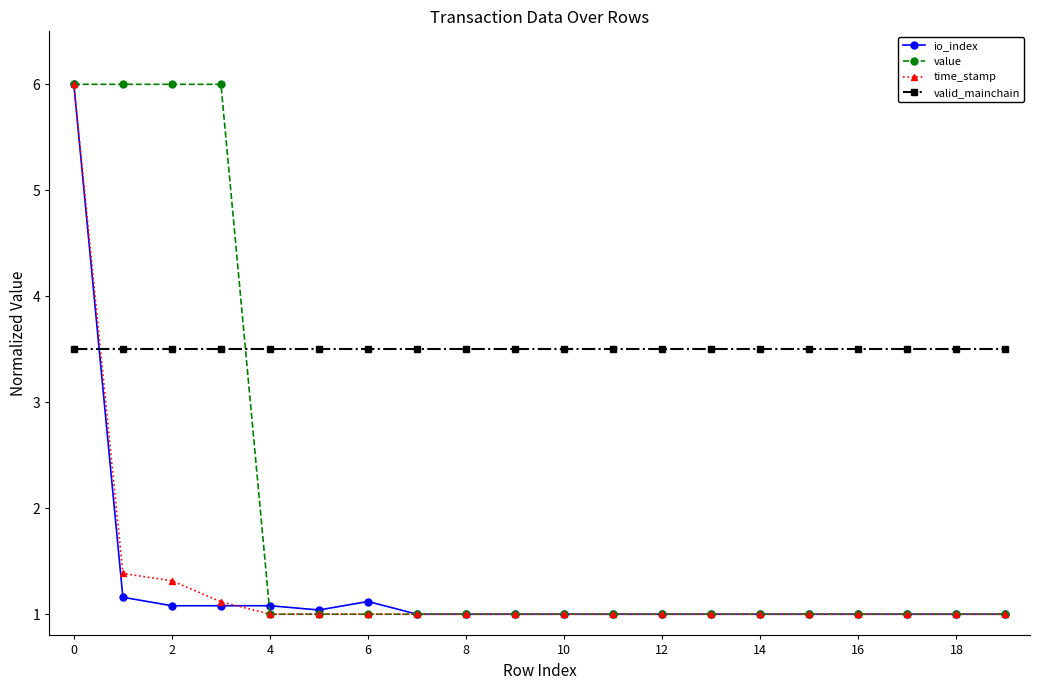

What is the smallest value displayed?

1.0